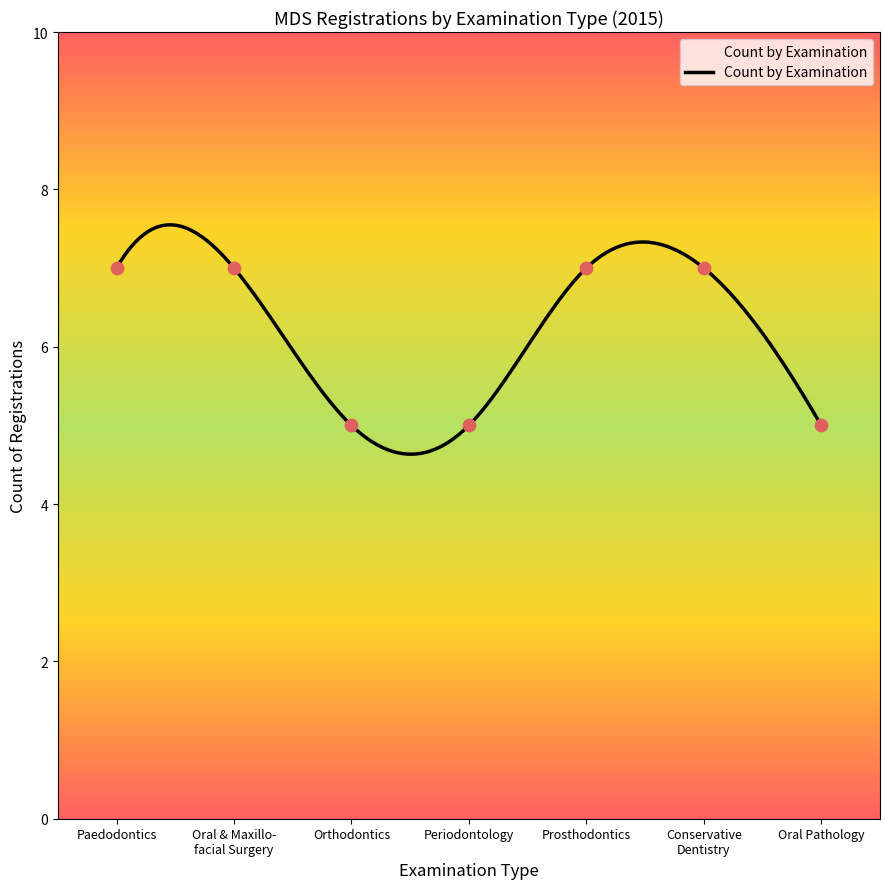

Approximately how many times larger is the value at Prosthodontics compared to Paedodontics?

1.0